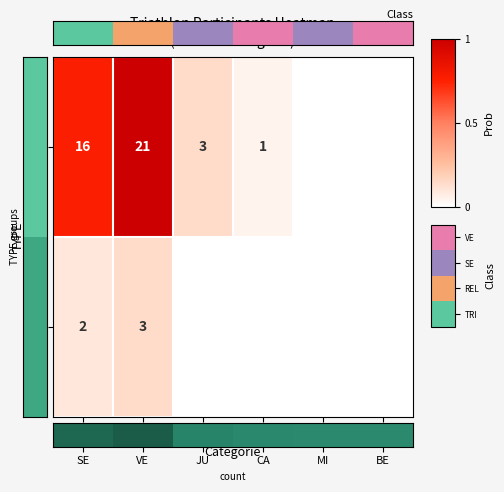

The value of RELAIS at VE is 3. True or false?

True